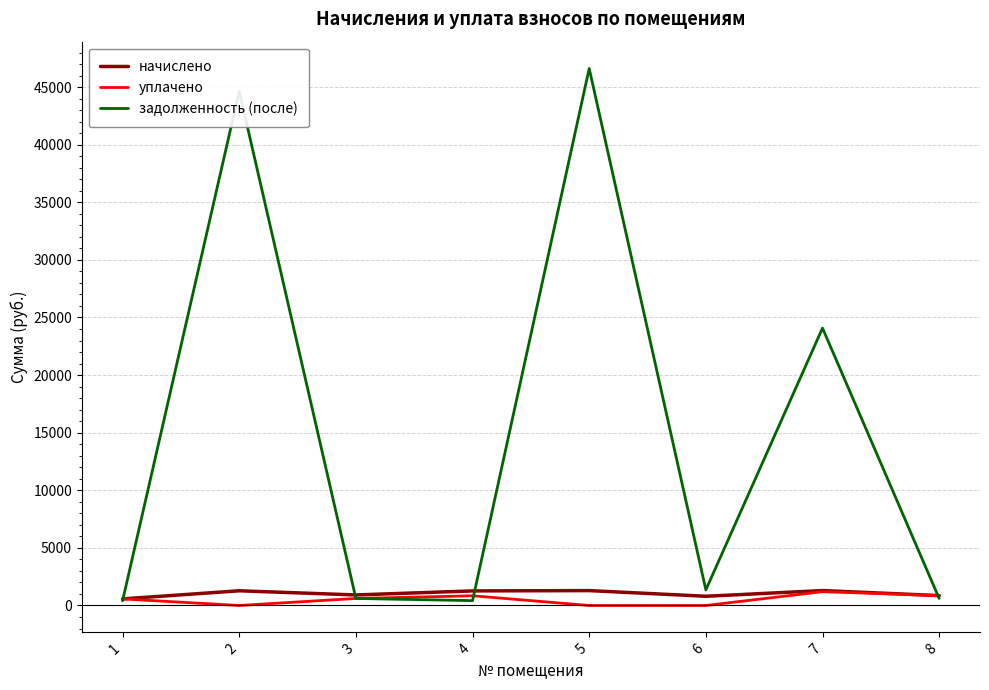

How many distinct data groups are displayed?

3